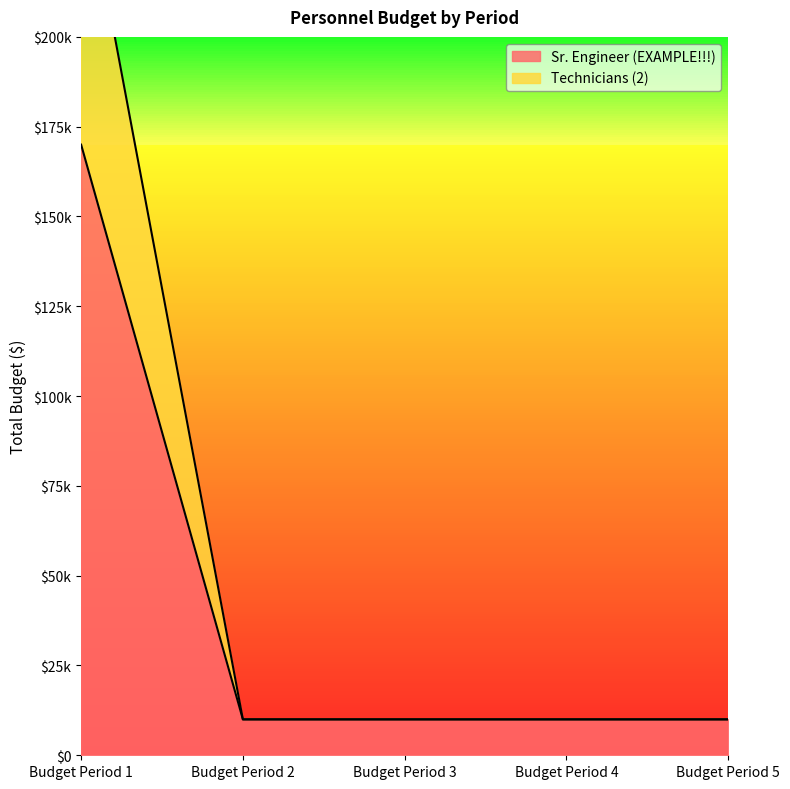

How many data points does each series have?

5